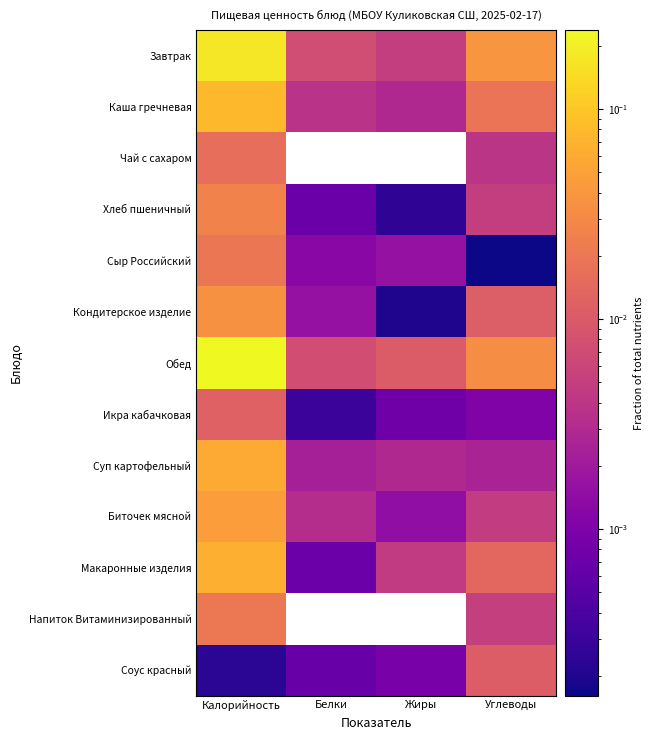

Which series has the largest total across all categories?

Обед